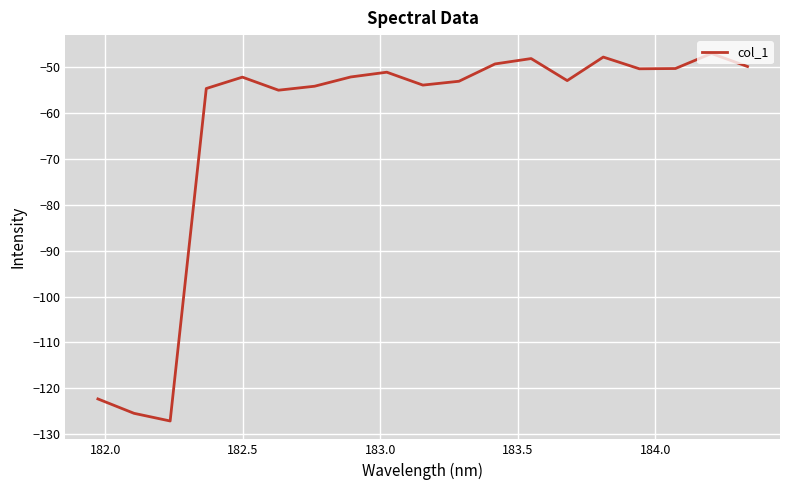

What is the difference between the maximum and minimum values?

80.1